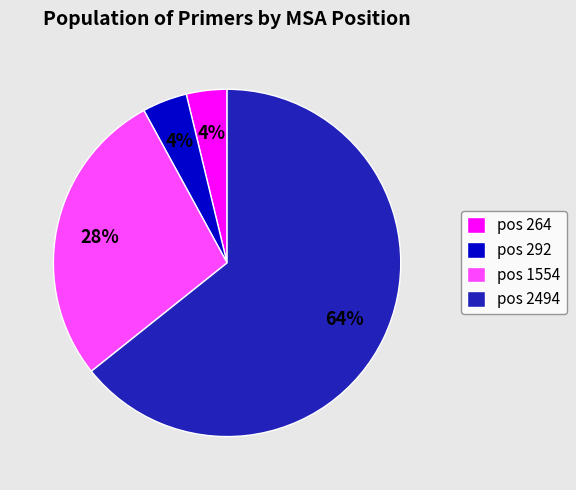

To the nearest percent, what percentage of the pie is pos 1554?

28%